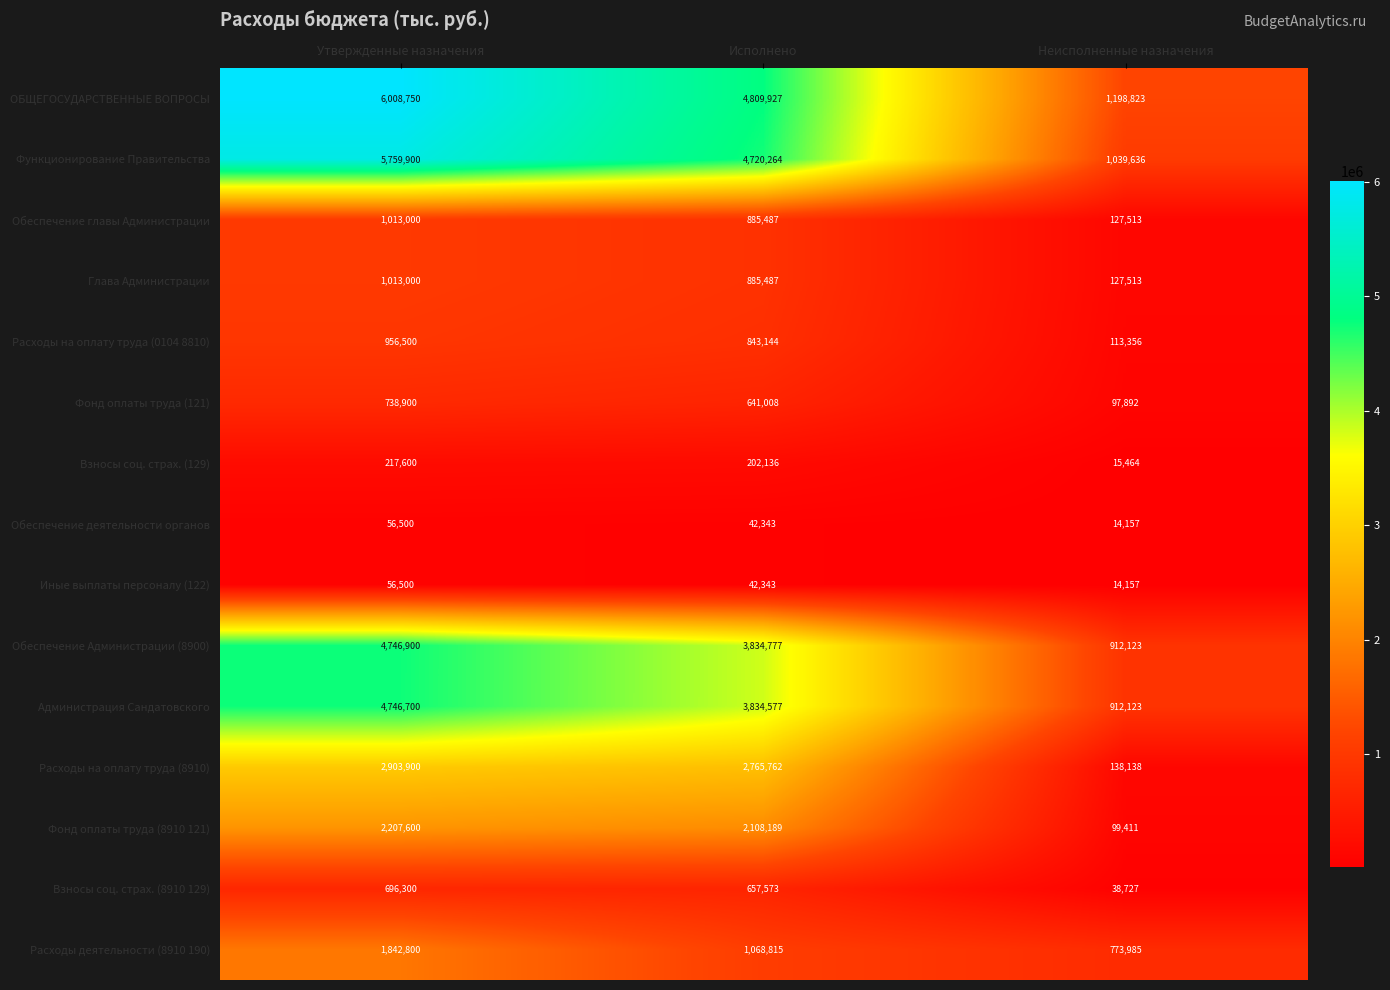

Which series has the largest total across all categories?

ОБЩЕГОСУДАРСТВЕННЫЕ ВОПРОСЫ